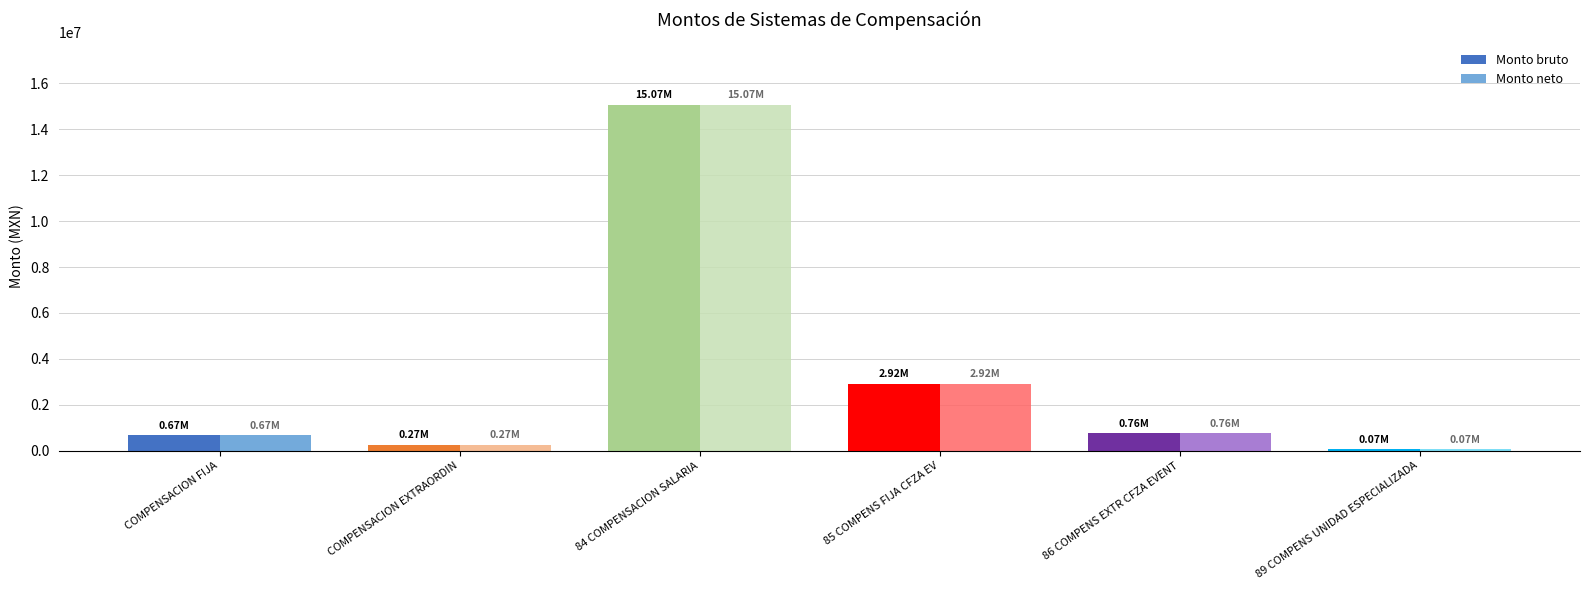

What is the difference between the maximum and minimum values in the Monto neto series?

15005985.1